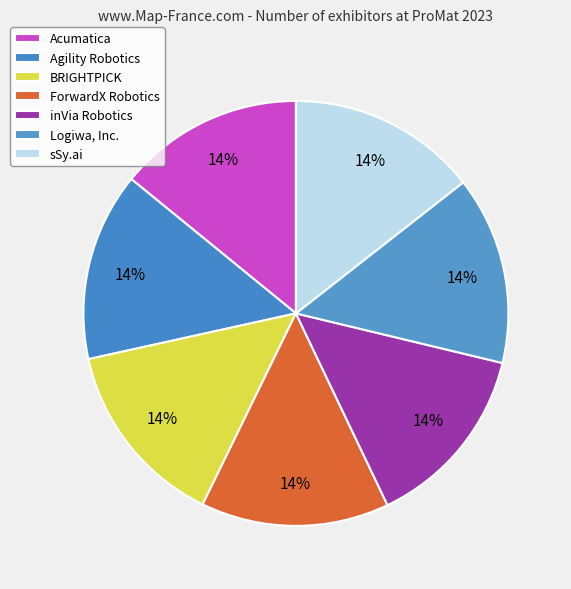

To the nearest percent, what is the combined percentage of Agility Robotics and BRIGHTPICK?

29%